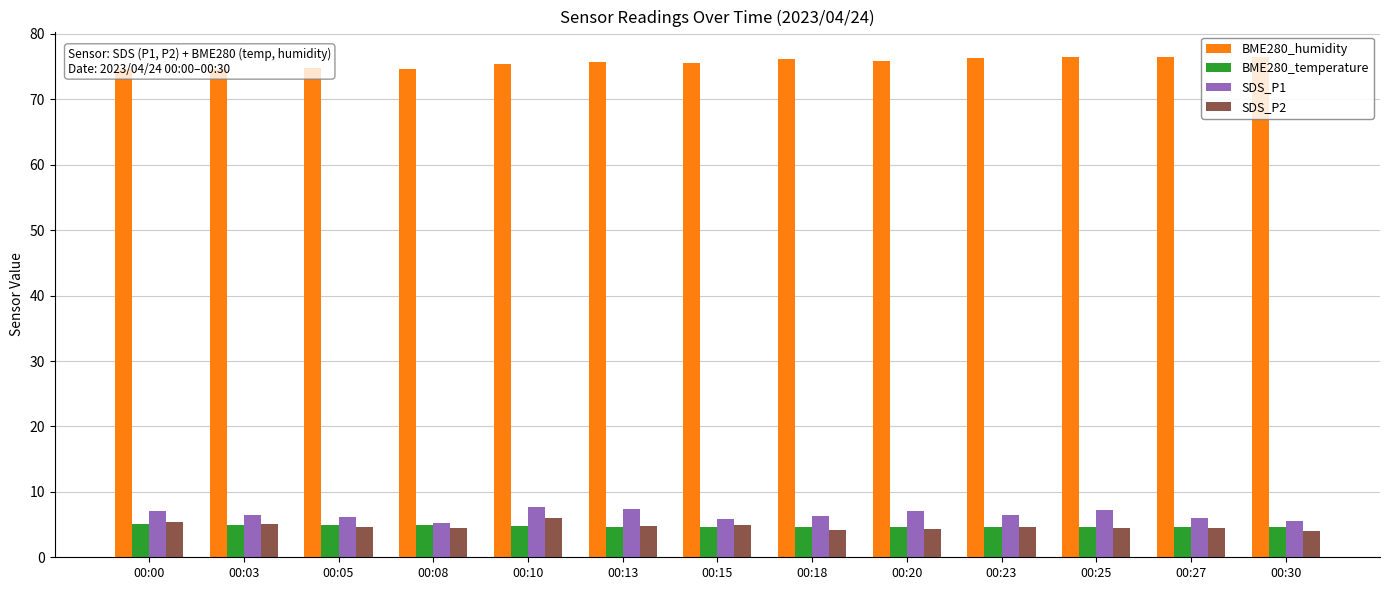

Rank the categories by BME280_temperature value from highest to lowest.

00:00, 00:03, 00:05, 00:08, 00:10, 00:13, 00:15, 00:18, 00:20, 00:30, 00:23, 00:27, 00:25